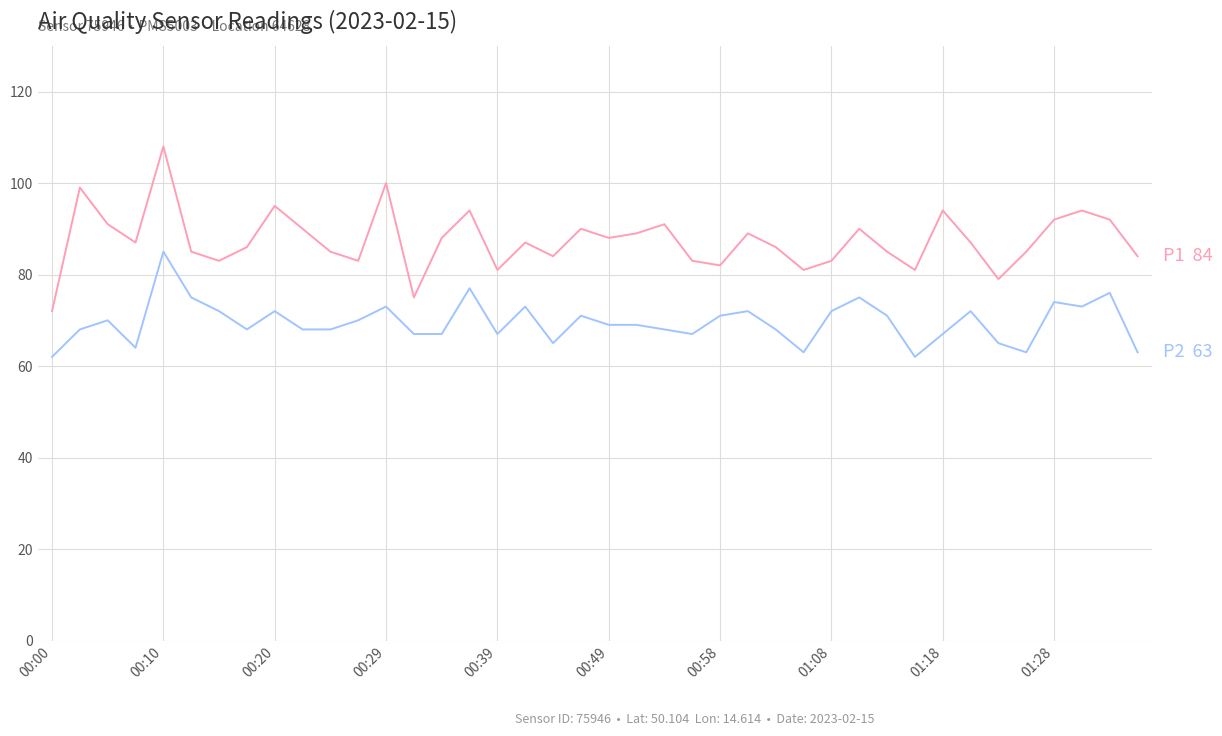

What is the maximum value shown in the chart?

108